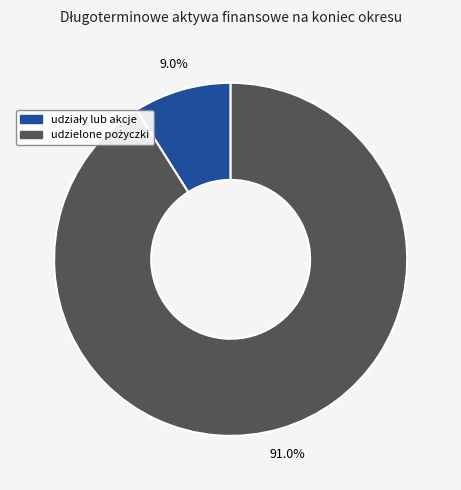

Does any single category account for the majority?

Yes